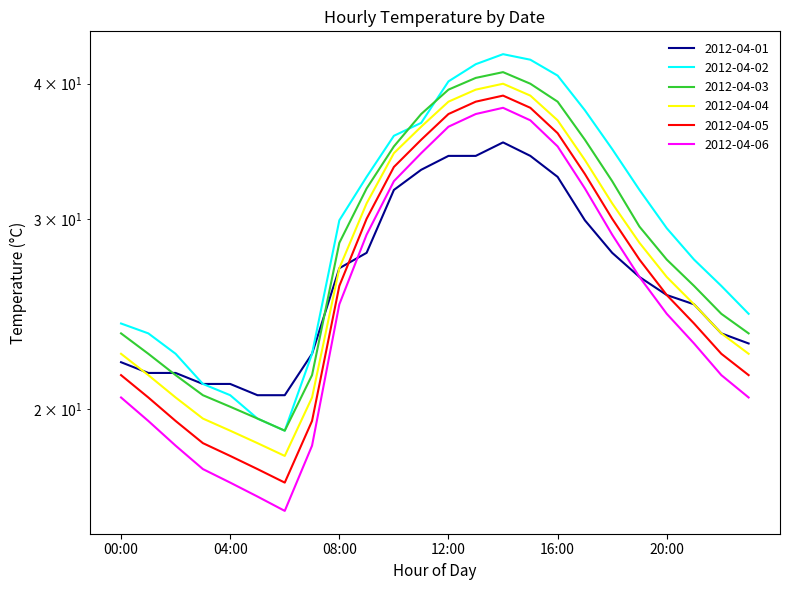

True or false: 2012-04-06 and 2012-04-02 intersect in this chart.

False